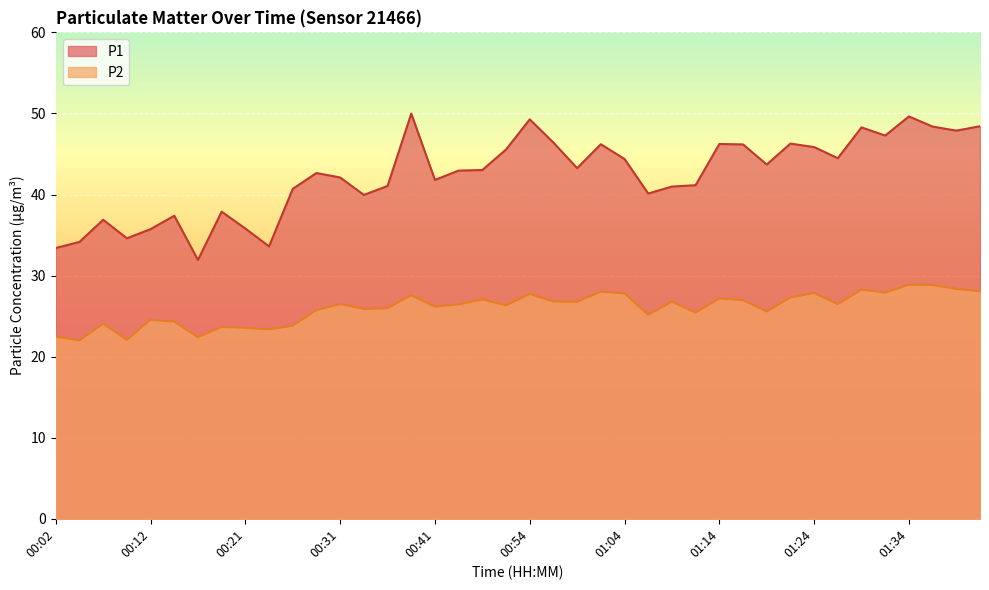

What is the label of the 36th point from the left?

01:31